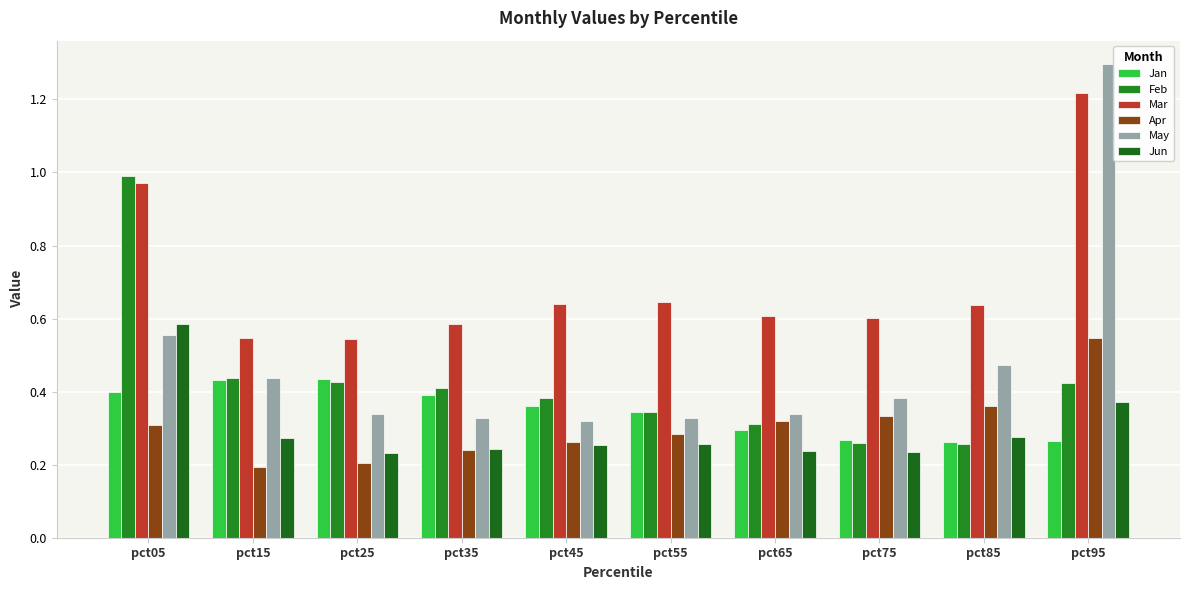

Which series changed the most between pct75 and pct85?

May